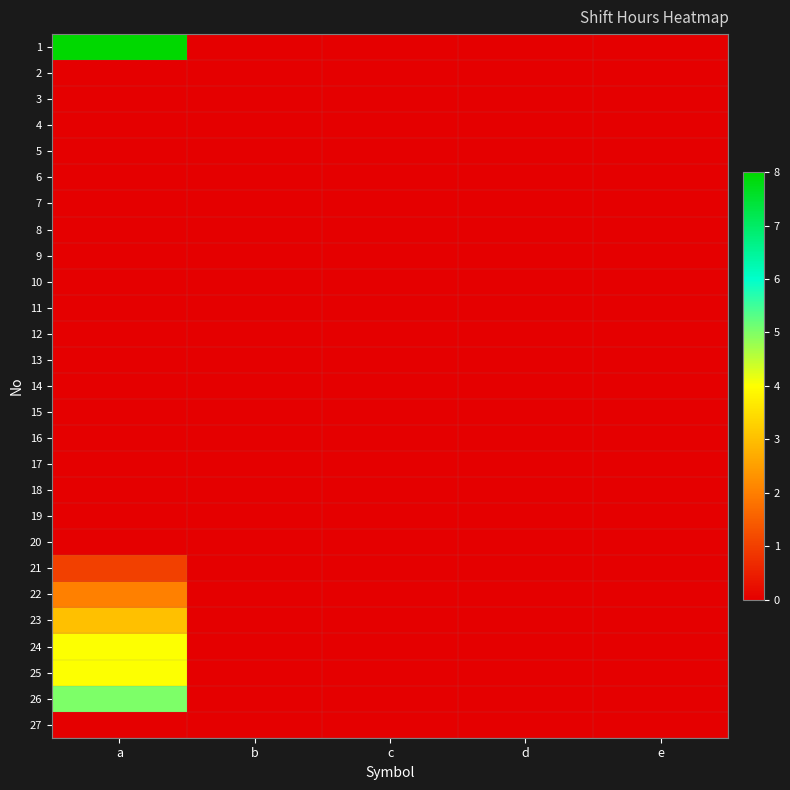

What is the maximum value shown in the chart?

8